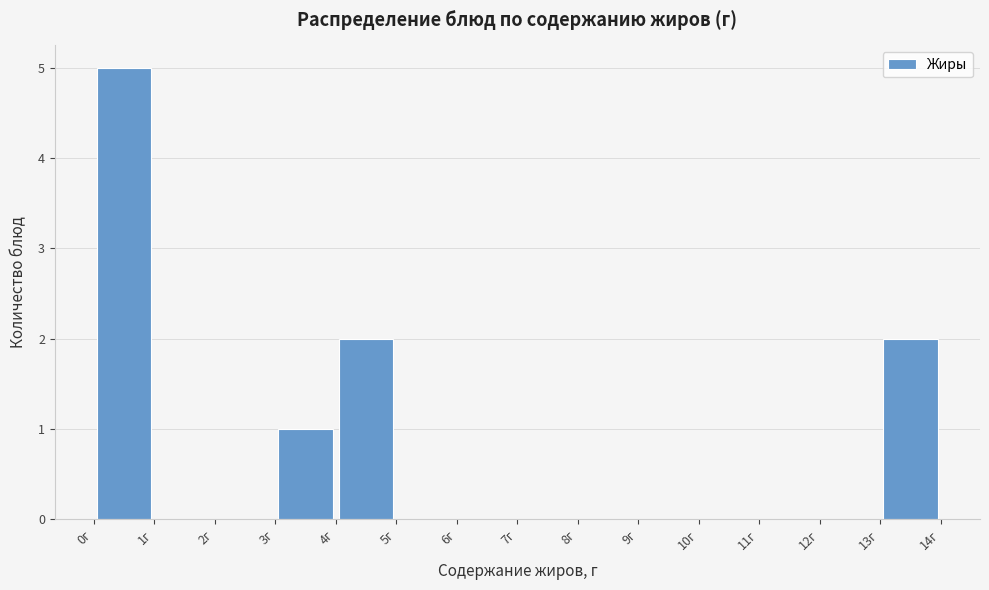

Reading left to right, list every bar in this chart as the range it spans on the x-axis followed by its height. The values are not printed on the chart, so give them approximately, as read against the axis.

0 to 1: 5
1 to 2: 0
2 to 3: 0
3 to 4: 1
4 to 5: 2
5 to 6: 0
6 to 7: 0
7 to 8: 0
8 to 9: 0
9 to 10: 0
10 to 11: 0
11 to 12: 0
12 to 13: 0
13 to 14: 2